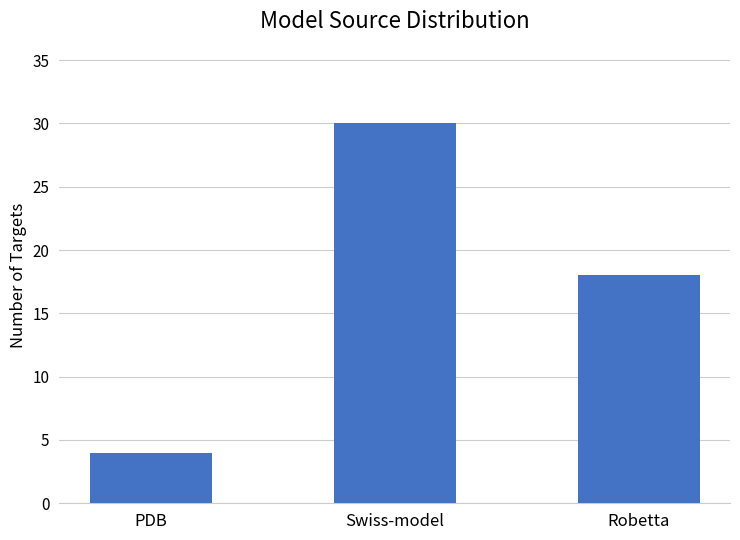

The value at PDB is 4. True or false?

True